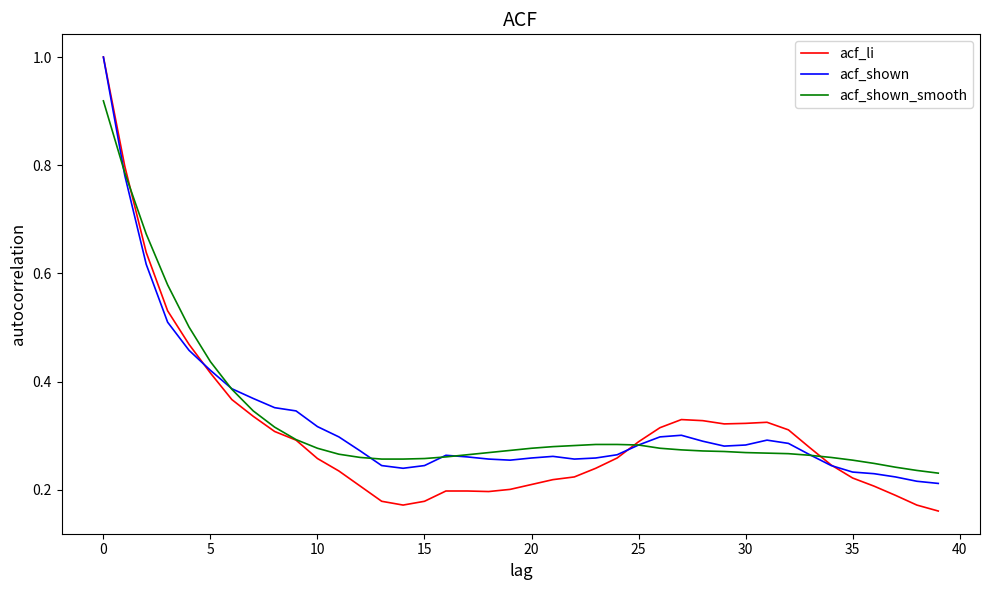

What are all the series names shown in the legend?

acf_li, acf_shown, acf_shown_smooth